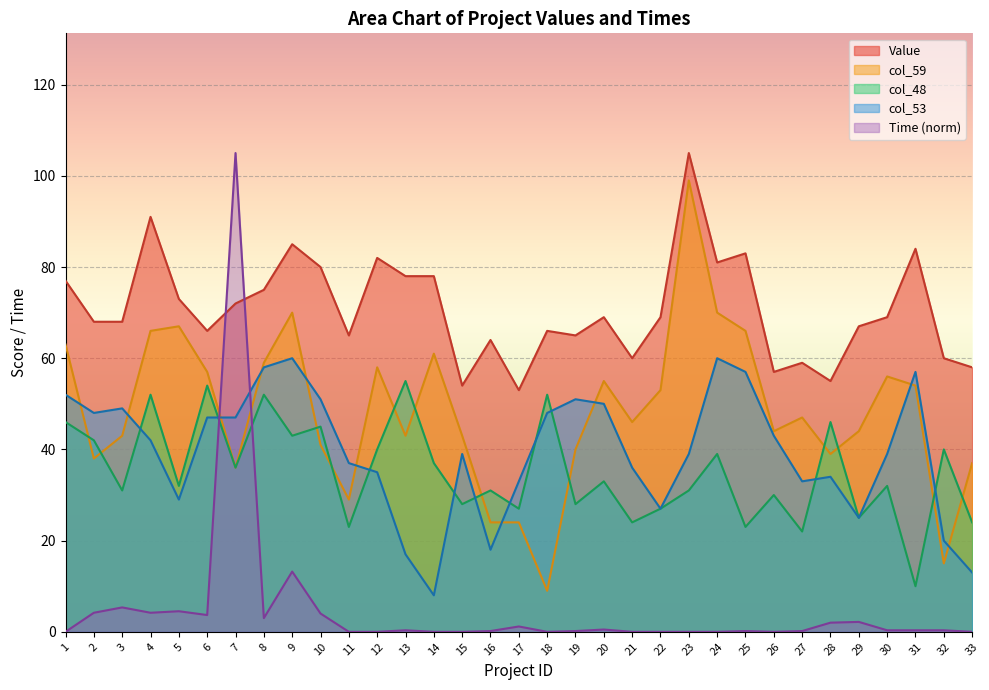

Rank the series at 15 from lowest to highest value.

Time (norm), col_48, col_53, col_59, Value